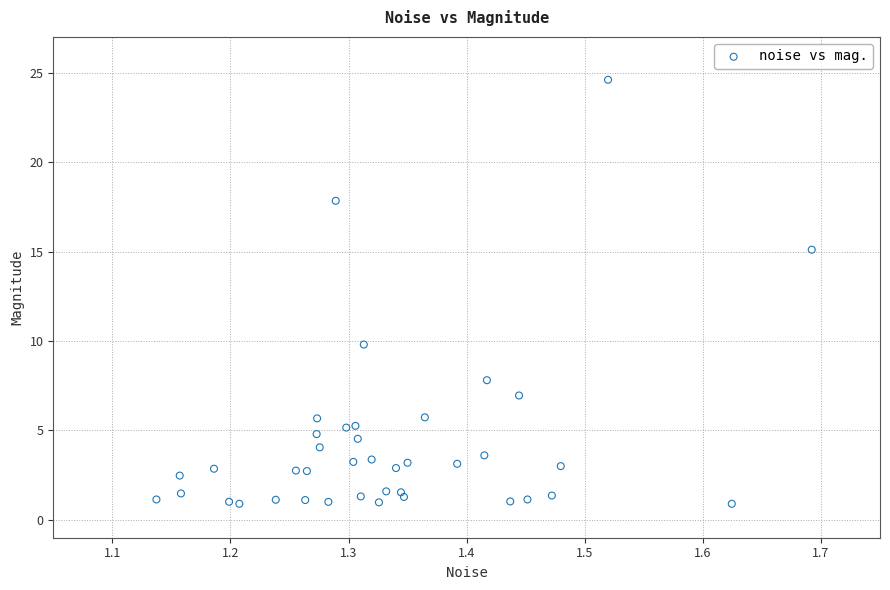

What Y value in the scatter plot is closest to 12?

9.8